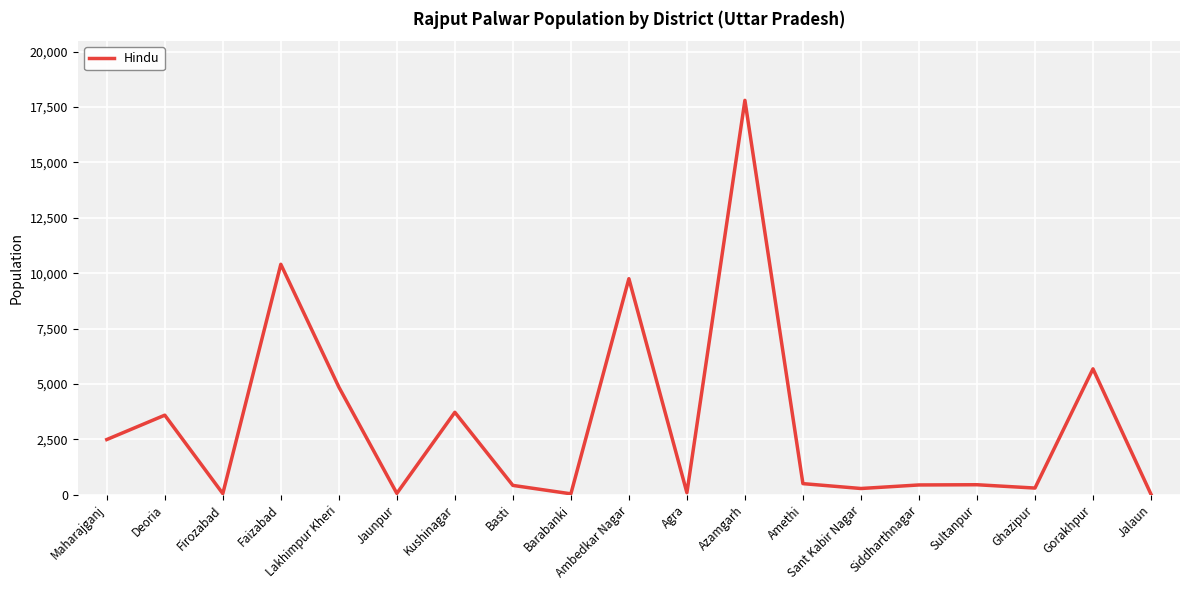

What is the greatest value displayed?

17800